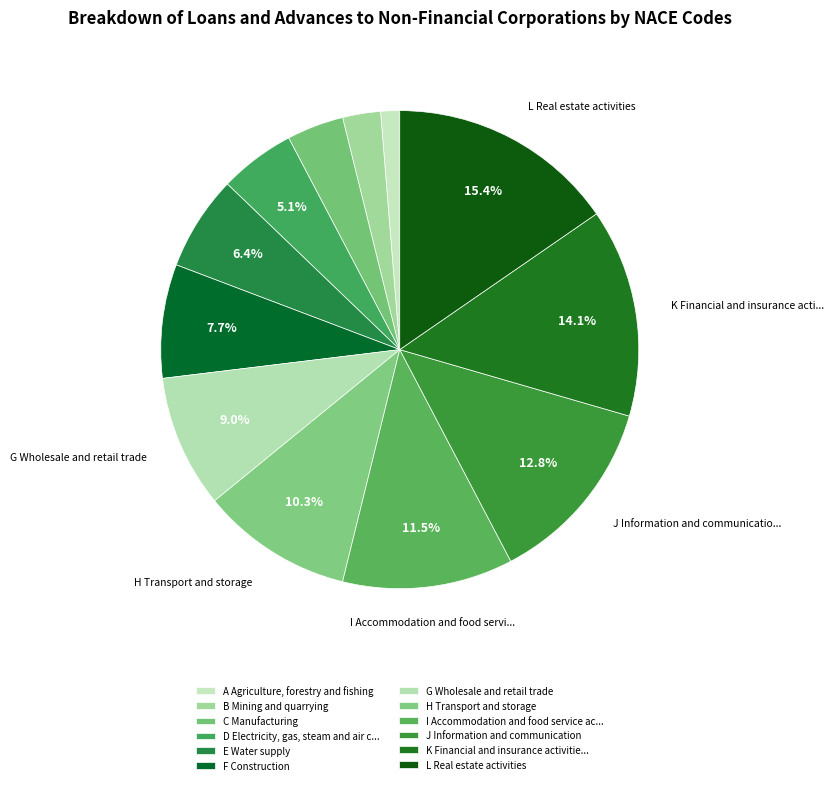

How many slices are in this pie chart?

12